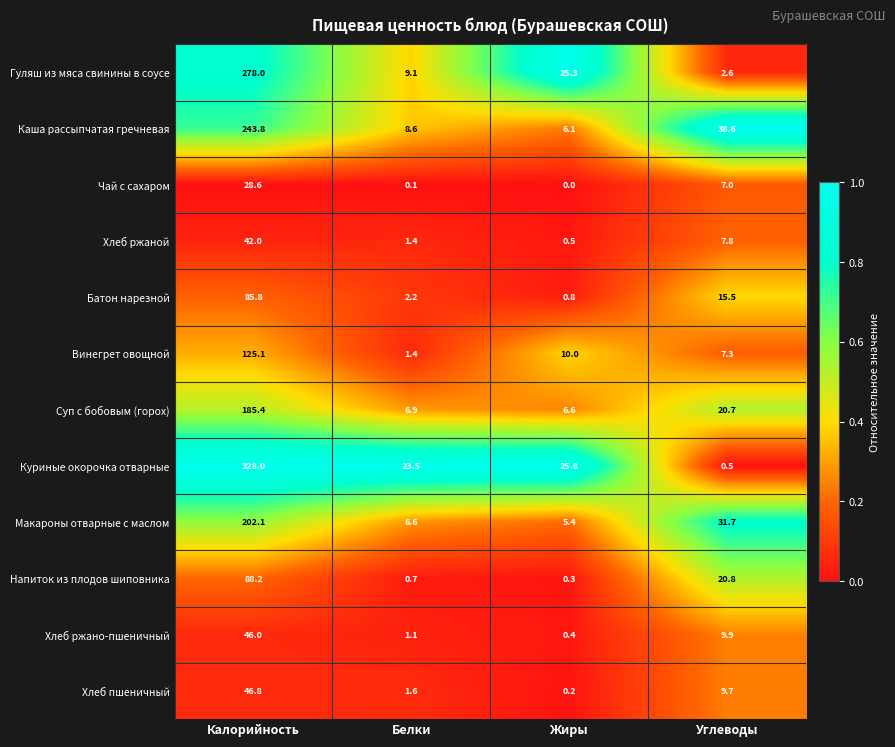

Which series has the largest total across all categories?

Куриные окорочка отварные